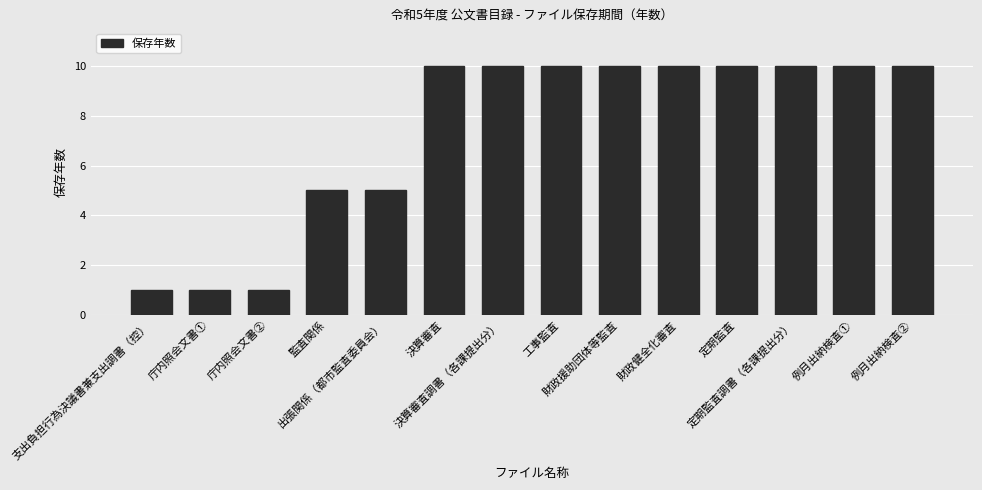

What is the difference between the maximum and minimum values?

9